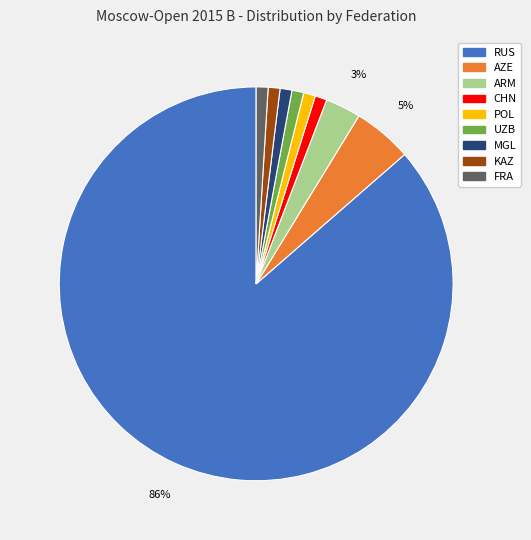

Is it true that POL is 11% of the pie?

False